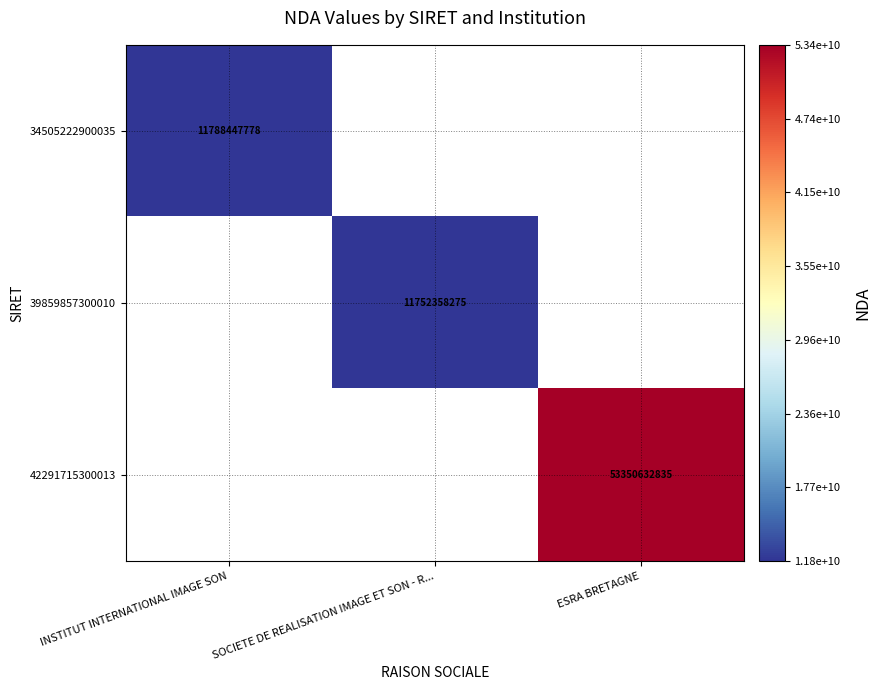

True or false: 34505222900035 has a value of 18503337702 at INSTITUT INTERNATIONAL IMAGE SON.

False